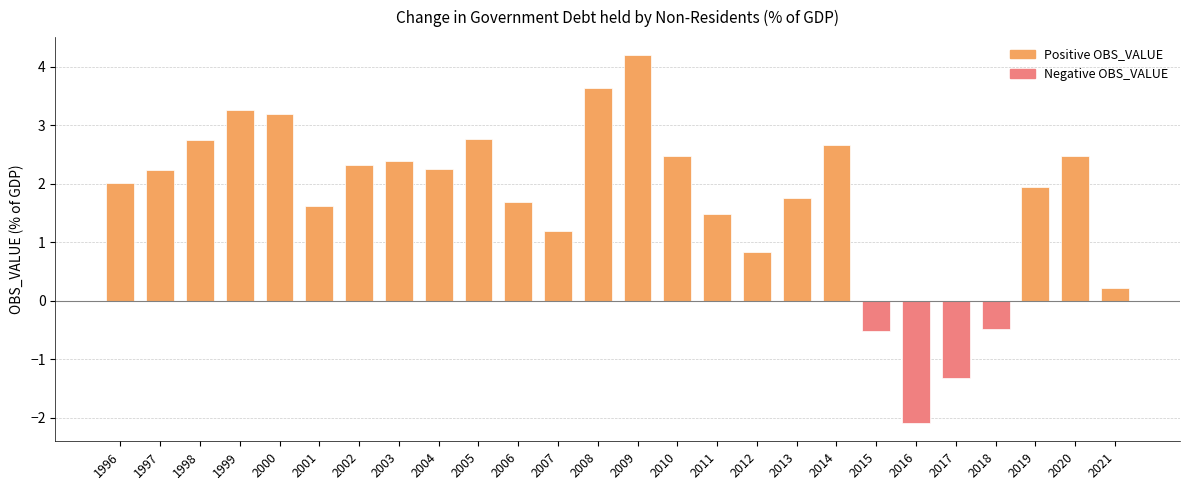

How many data points does each series have?

26